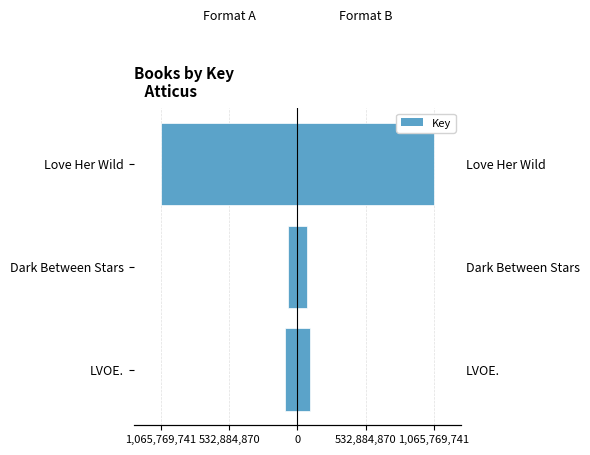

What is the value of the 1st bar from the left?

-96847300.0